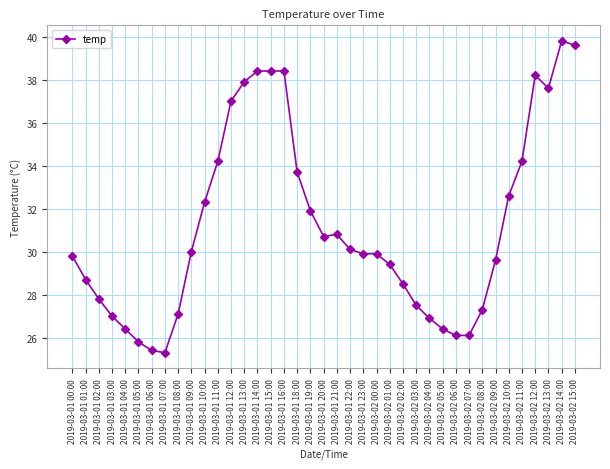

Where does the data first go above 29?

2019-03-01 00:00